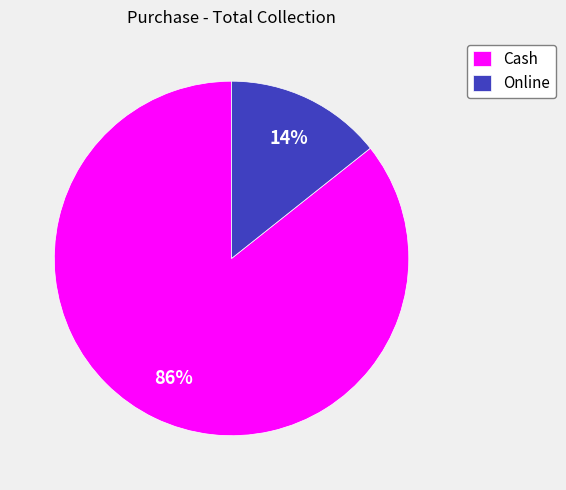

Which slice represents more than half of the pie?

Cash